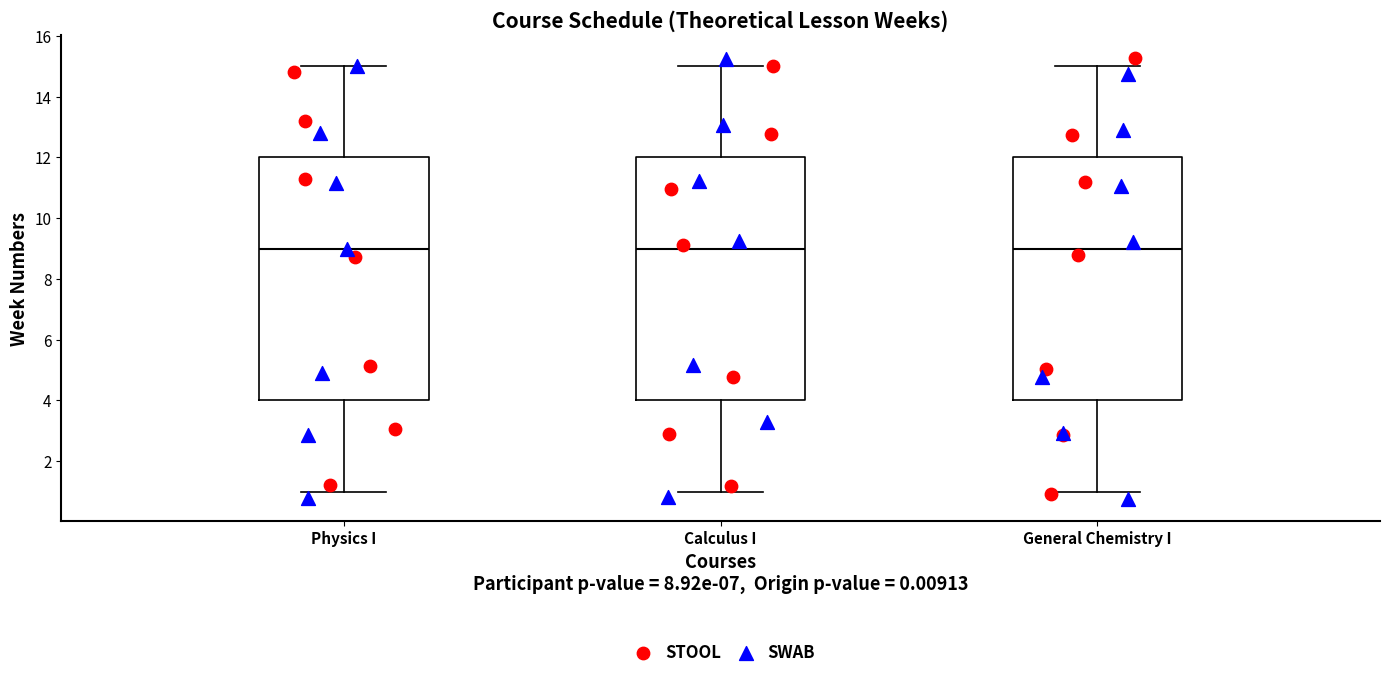

Where does the median line of the box for Physics I sit on the y-axis? The values are not printed on the chart, so give them approximately, as read against the axis.

9